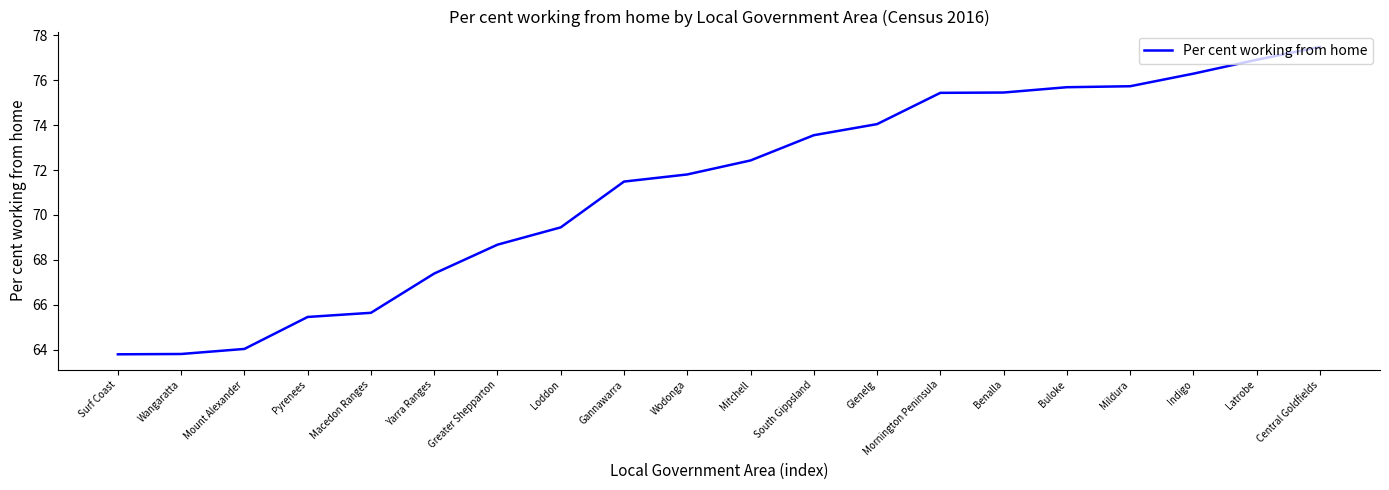

True or false: there are more than 2 points higher than both neighbors.

False